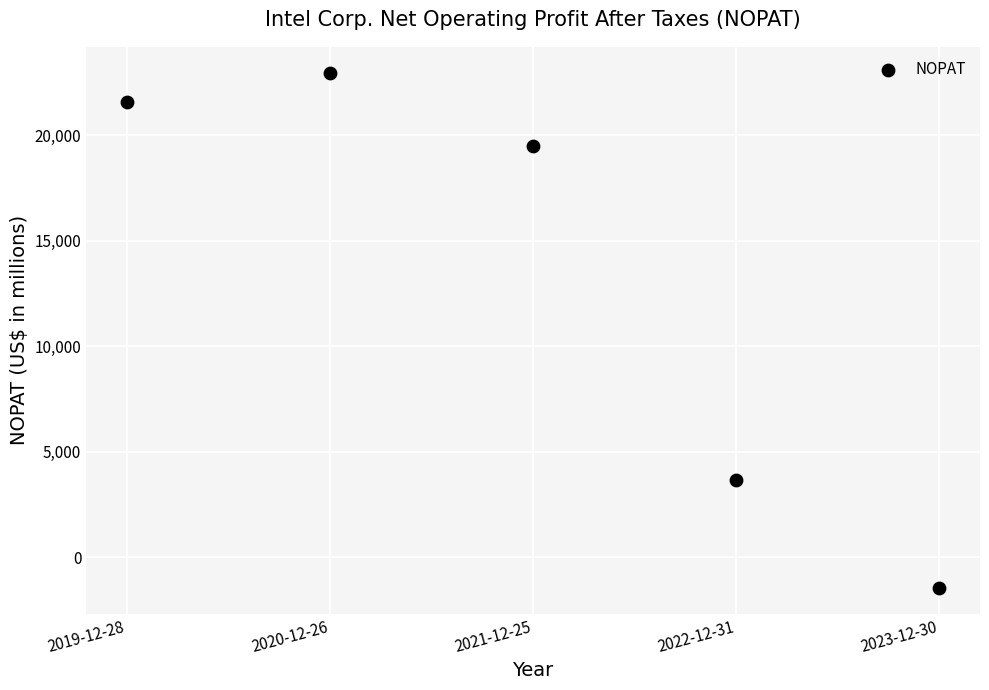

What Y value in the scatter plot is closest to 10745?

3672